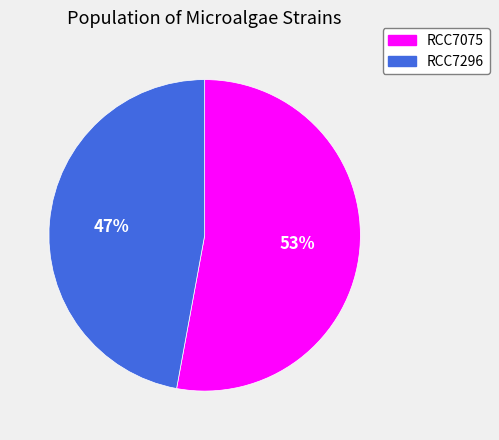

Which category has the smallest portion of the pie?

RCC7296